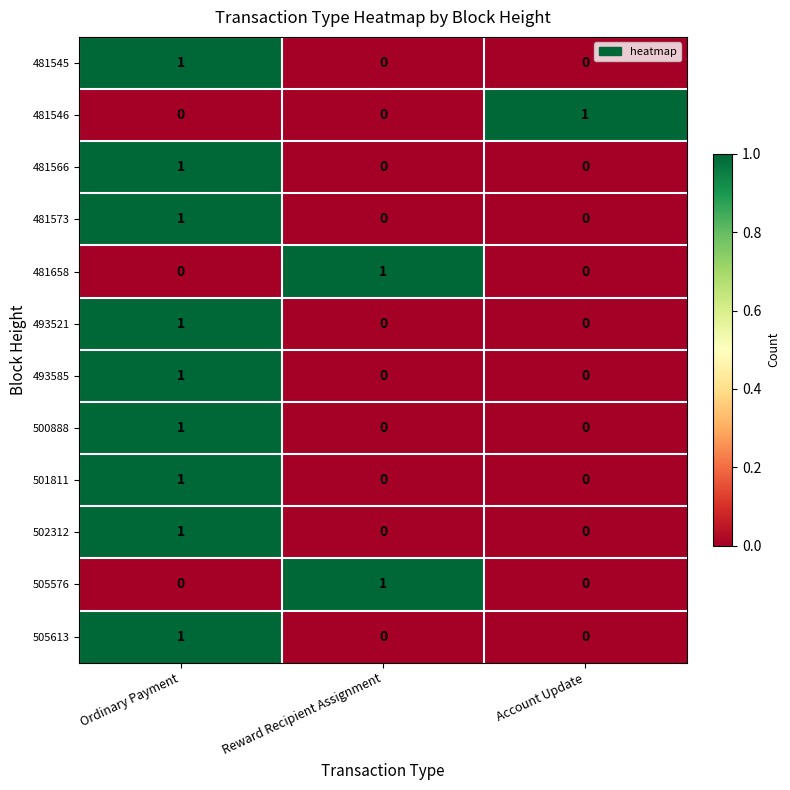

At which category is the sum across all series the highest?

Ordinary Payment